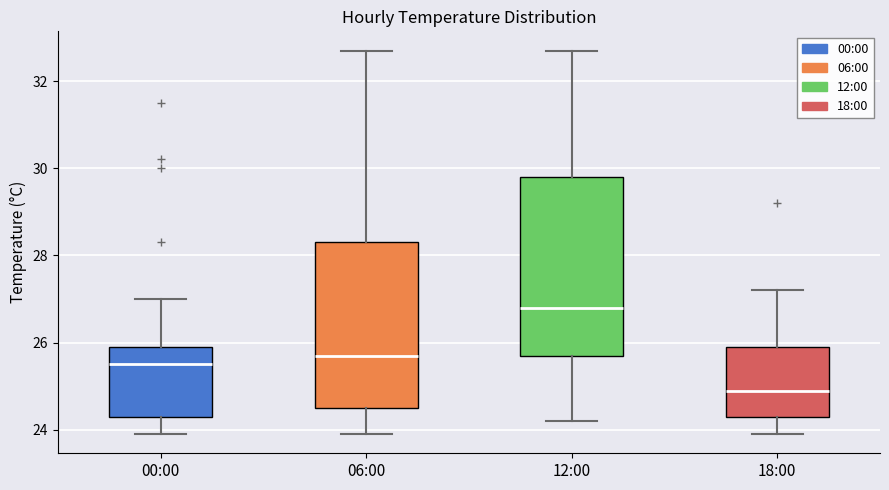

Reading left to right, read every box against the y-axis: the position of its median line, the range the box covers, and the ends of its whiskers. The values are not printed on the chart, so give them approximately, as read against the axis.

00:00: median 25.6, box 24.4 to 26.0, whiskers 24.0 to 27.0
06:00: median 25.8, box 24.6 to 28.4, whiskers 24.0 to 32.8
12:00: median 26.8, box 25.8 to 29.8, whiskers 24.2 to 32.8
18:00: median 25.0, box 24.4 to 26.0, whiskers 24.0 to 27.2